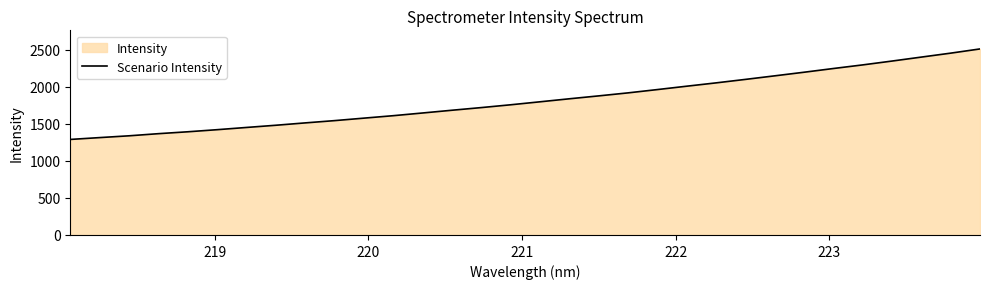

True or false: there are more than 2 points higher than both neighbors.

False